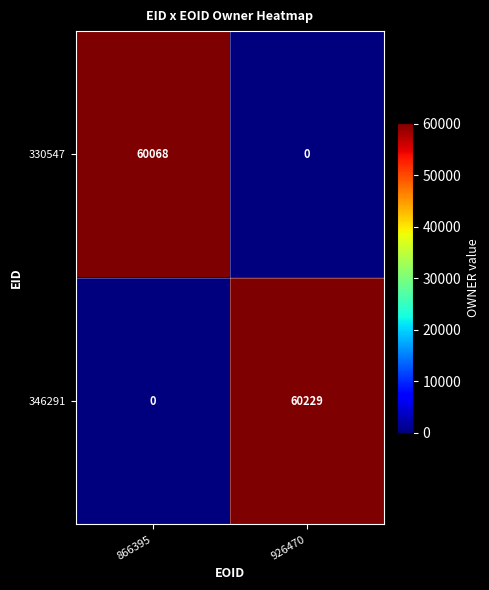

Count the number of categories in the chart.

2